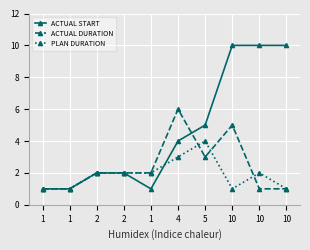

How many intersections are there between ACTUAL DURATION and ACTUAL START?

1